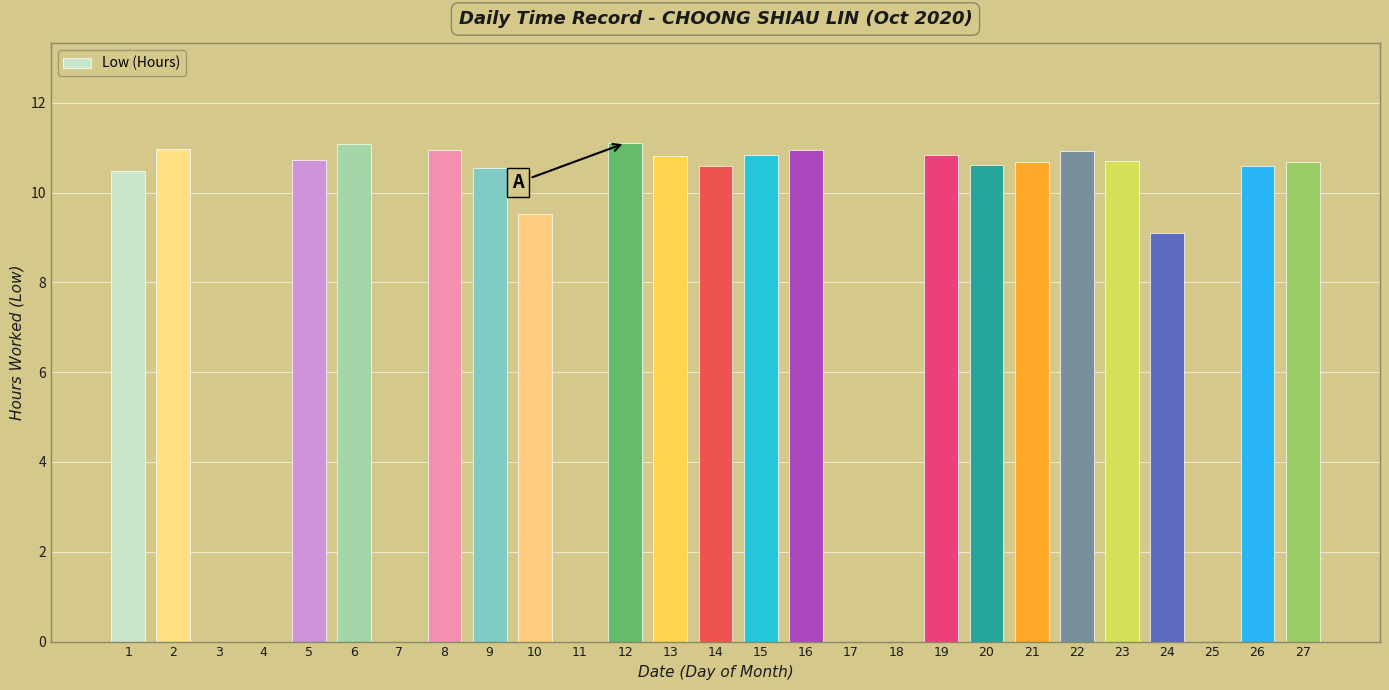

Is it true that the value at 6 is 11.1?

True